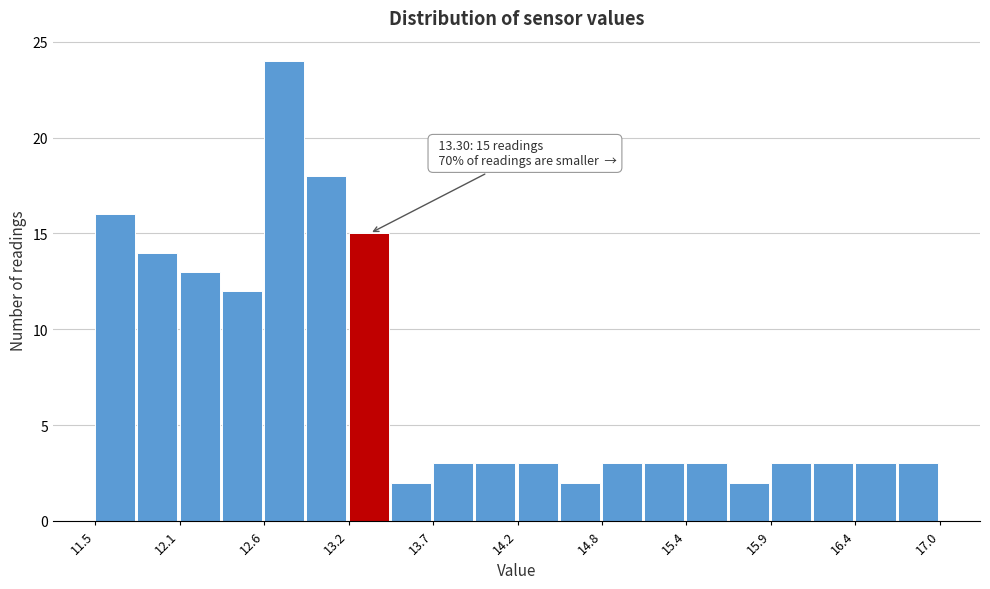

Around what value on the x-axis is the tallest bar? Give the approximate position of its centre, as read against the axis.

12.7